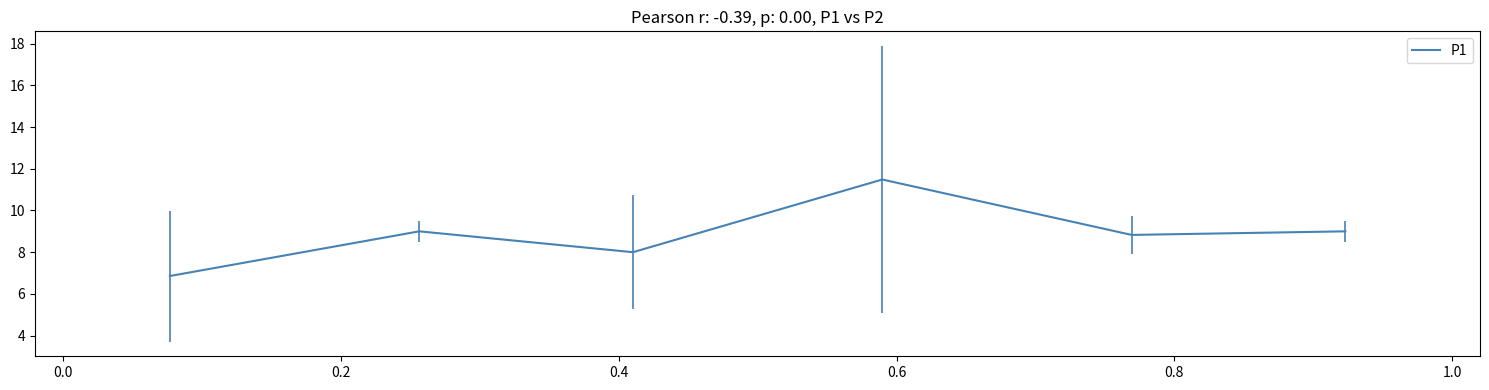

What is the smallest value displayed?

6.9